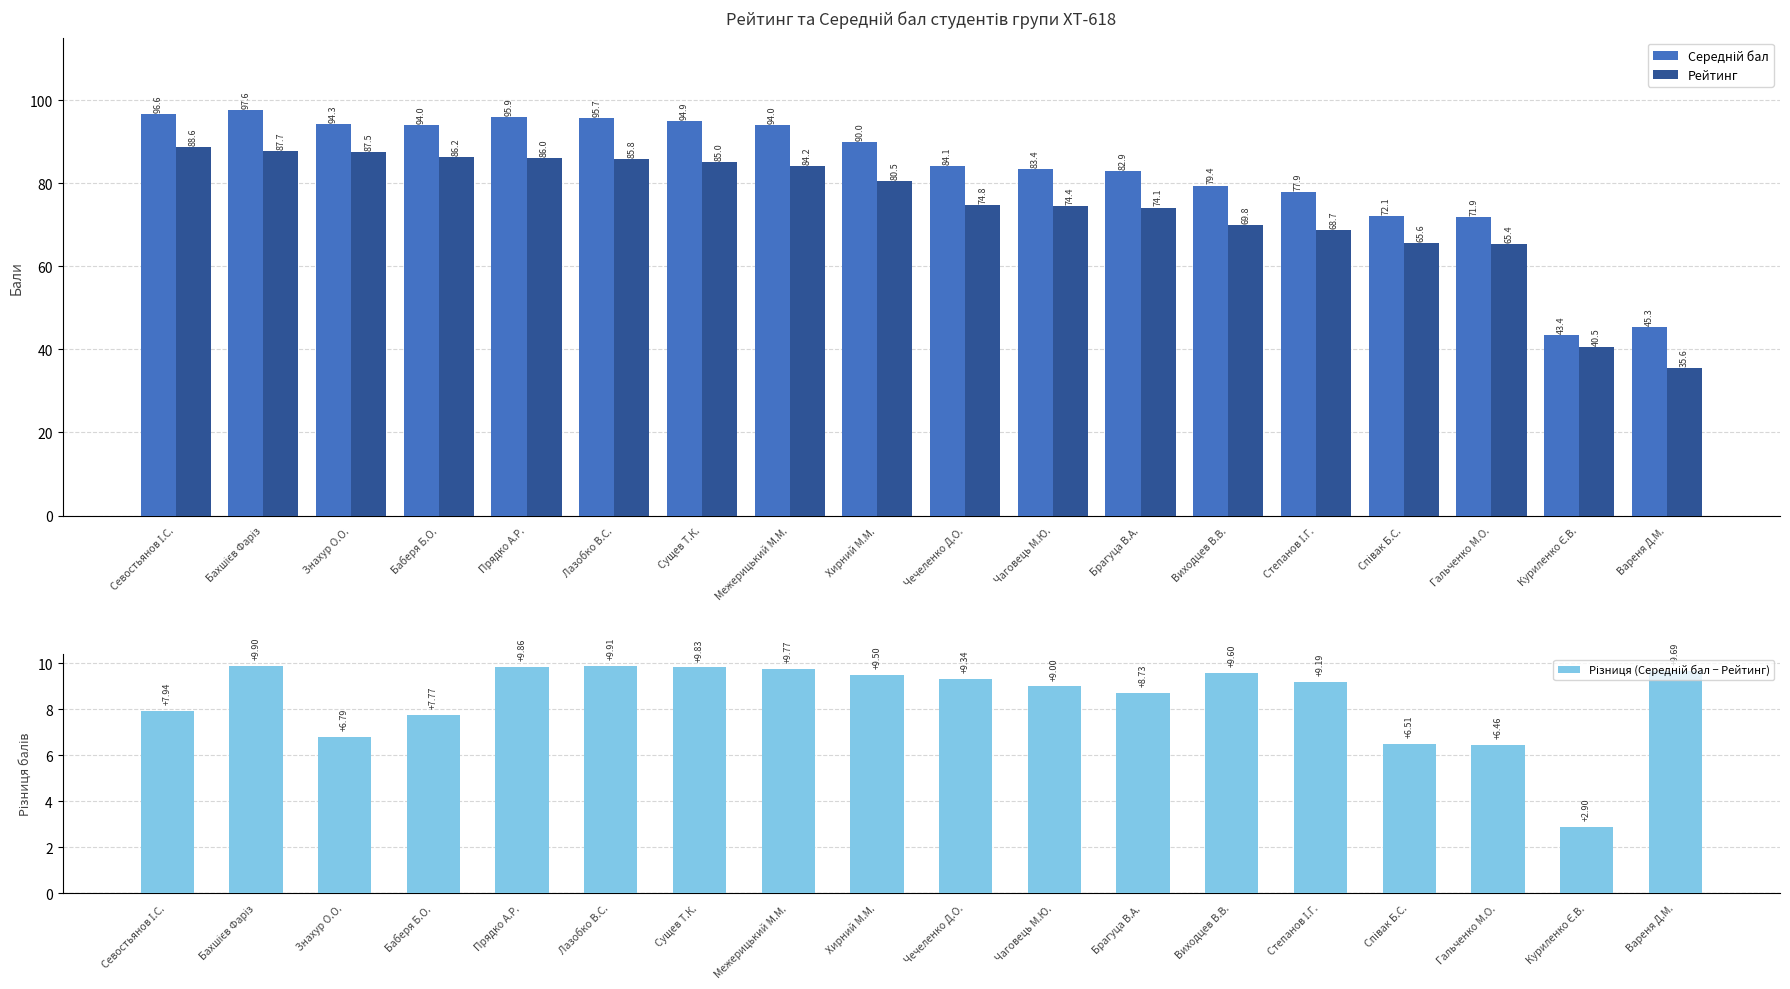

Is it true that Середній бал equals 94.3 at Знахур О.О.?

True